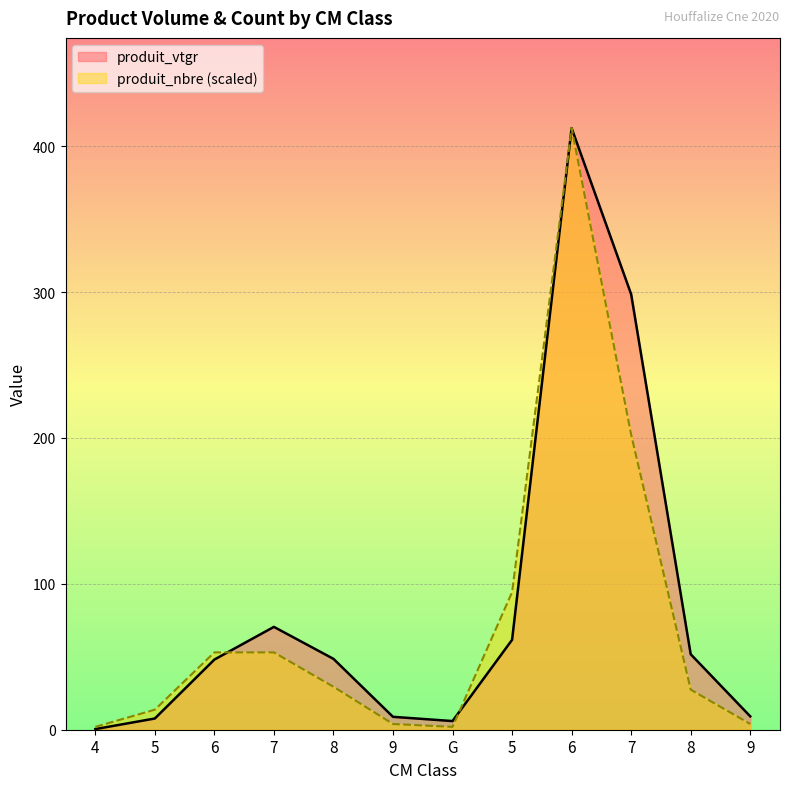

What is the average value of the produit_nbre series?

74.8